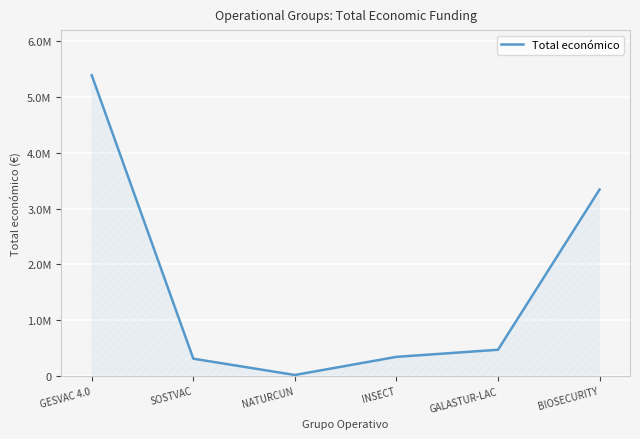

The value at SOSTVAC is 311553. True or false?

True